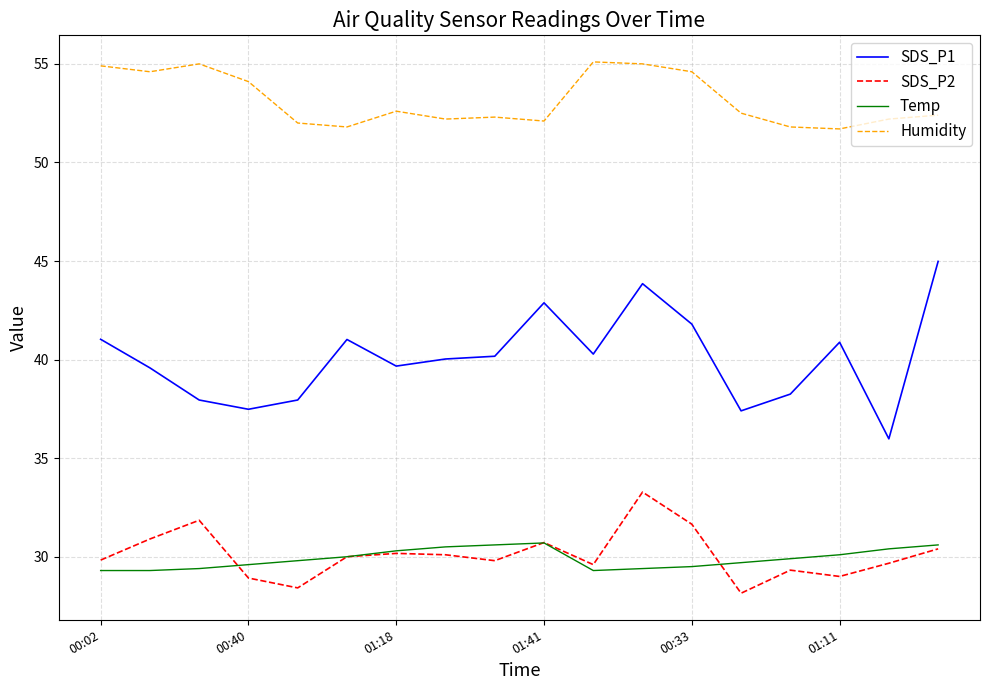

Which series has the largest range (max minus min)?

SDS_P1